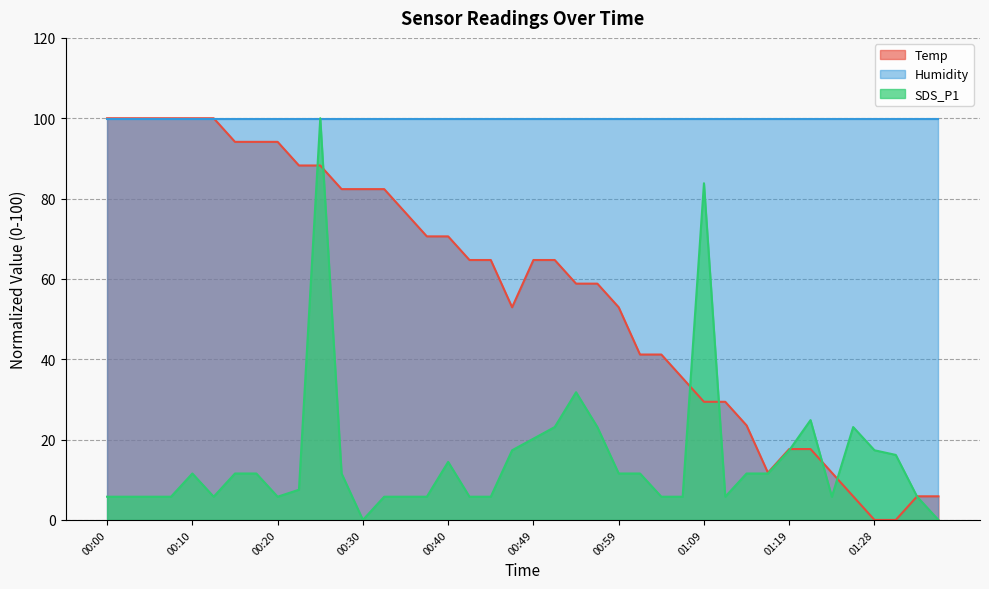

What is the spread (max minus min) of values at 00:30?

99.9